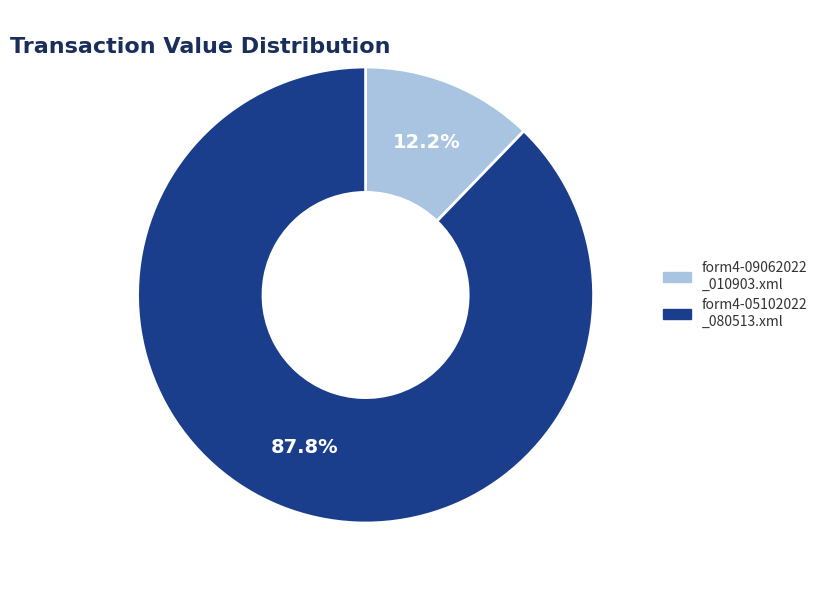

Is there a majority slice in this chart?

Yes